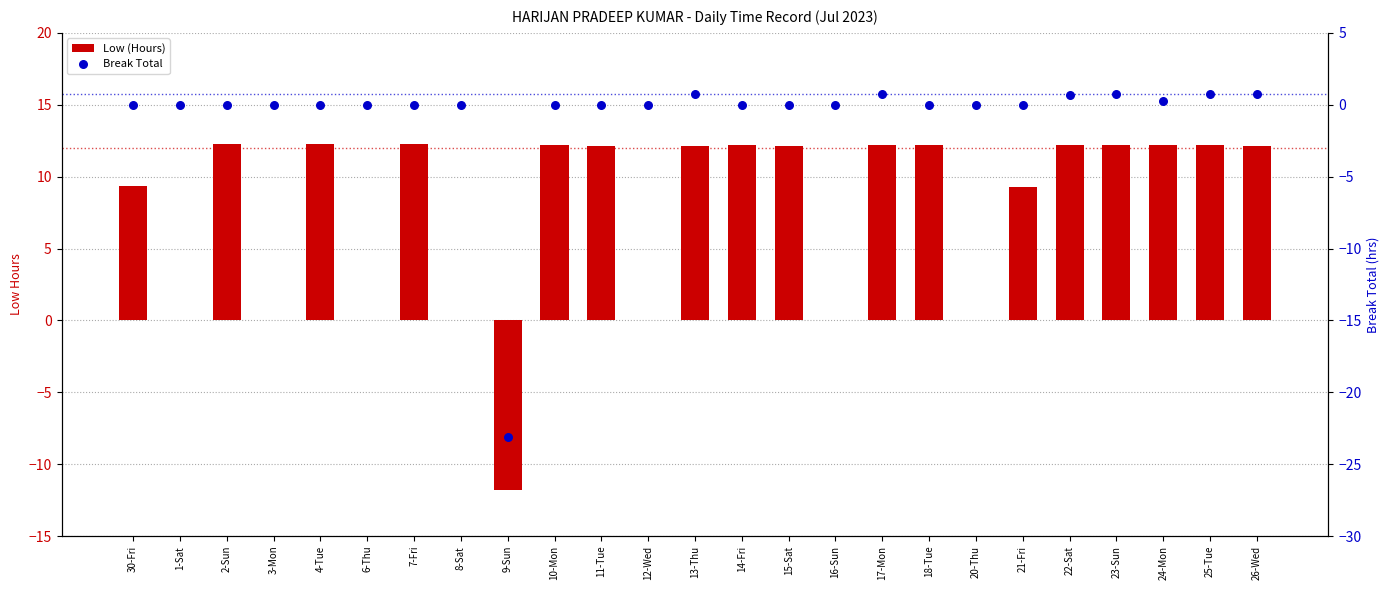

At how many categories does at least one series exceed 6?

17